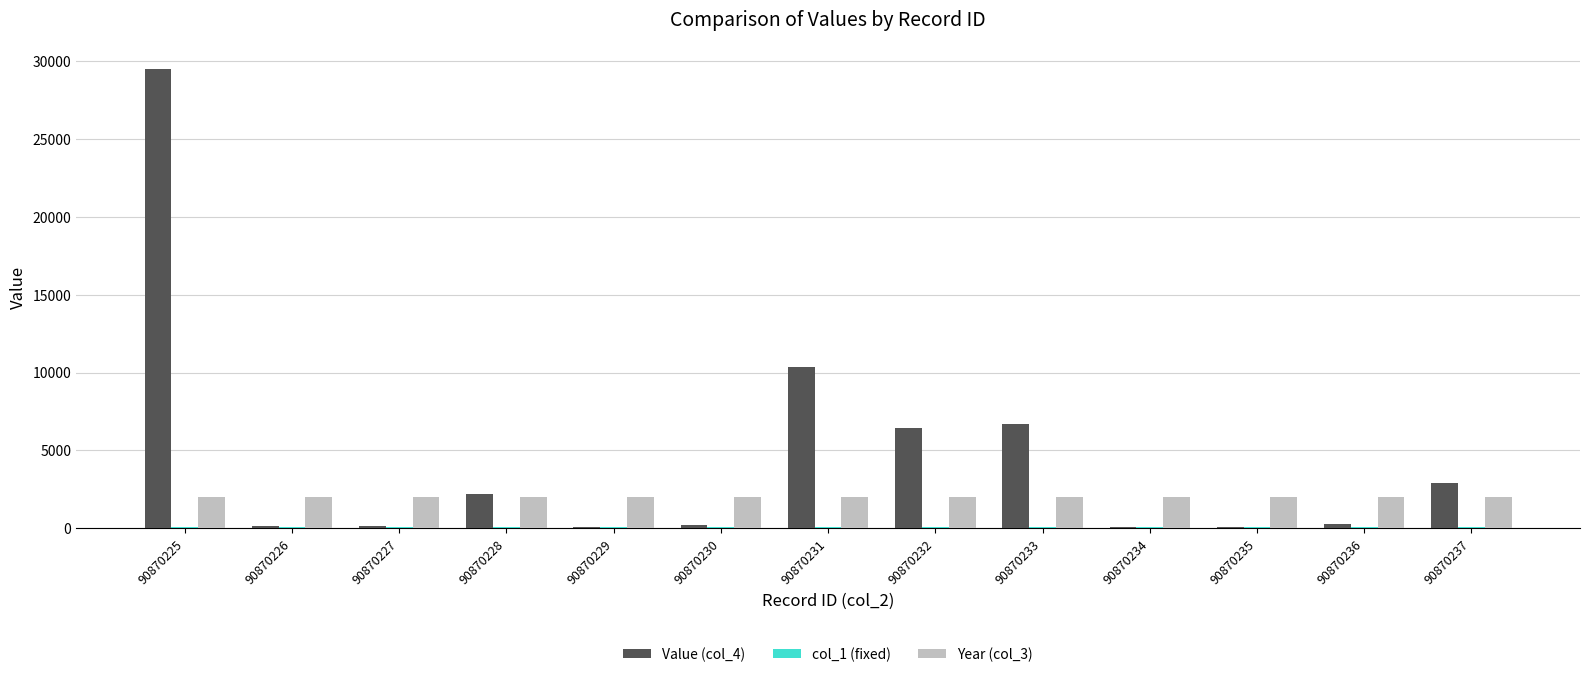

Which series has the largest total across all categories?

Value (col_4)